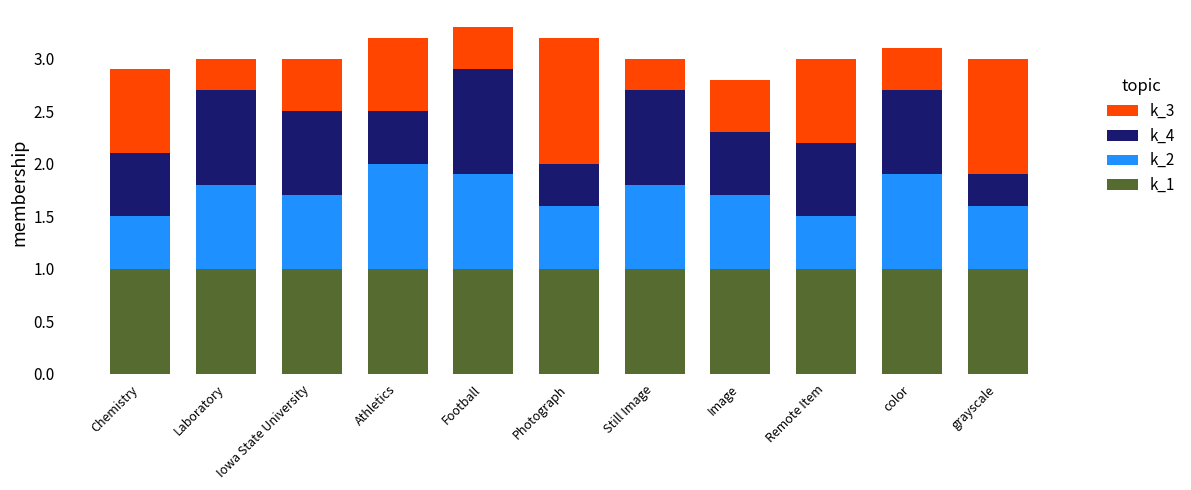

What is the total value across all series at Remote Item?

3.0